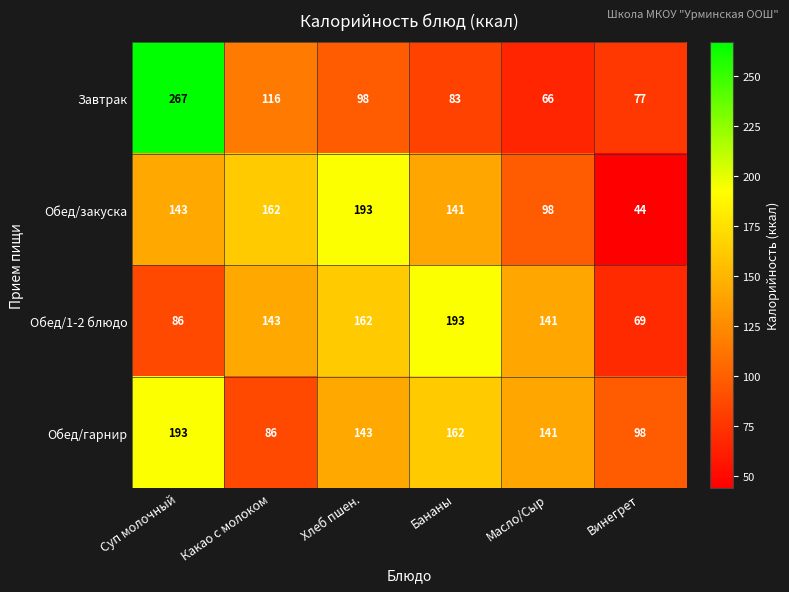

How many data points does each series have?

6